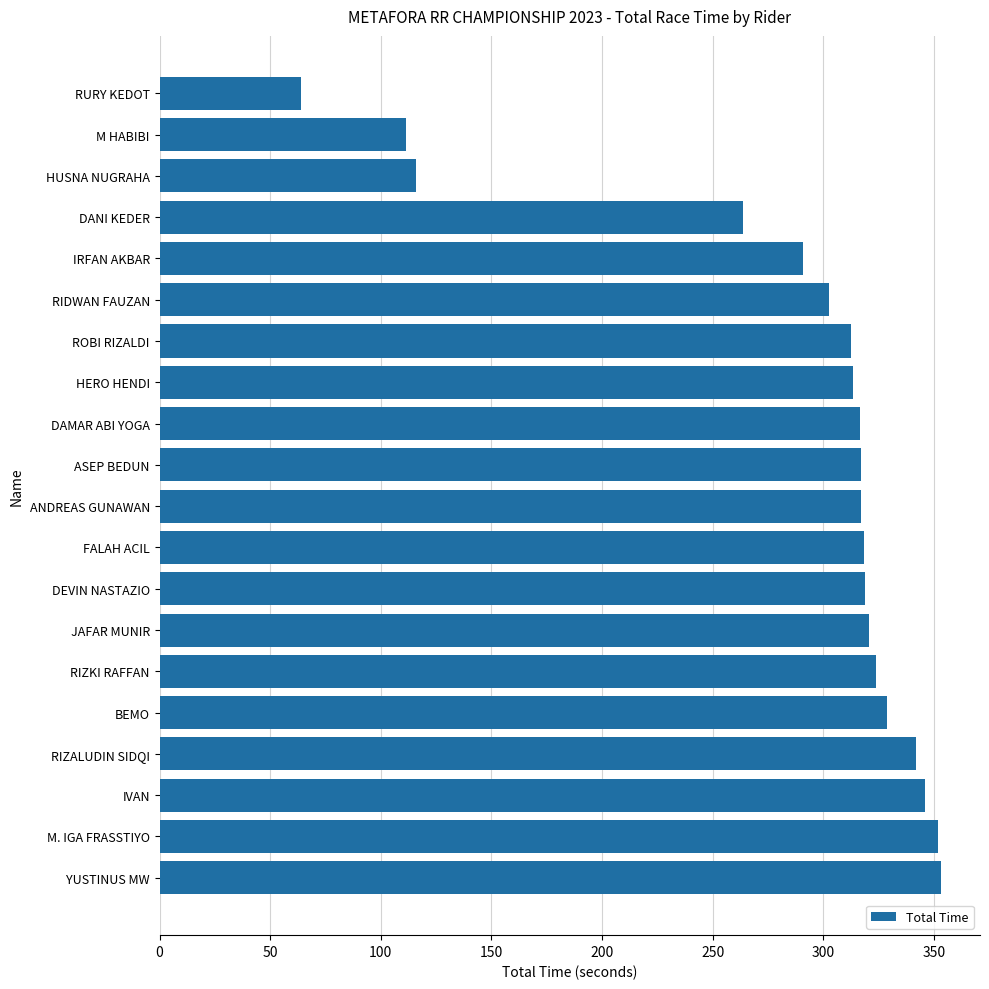

What is the difference between the second highest and second lowest values?

240.6